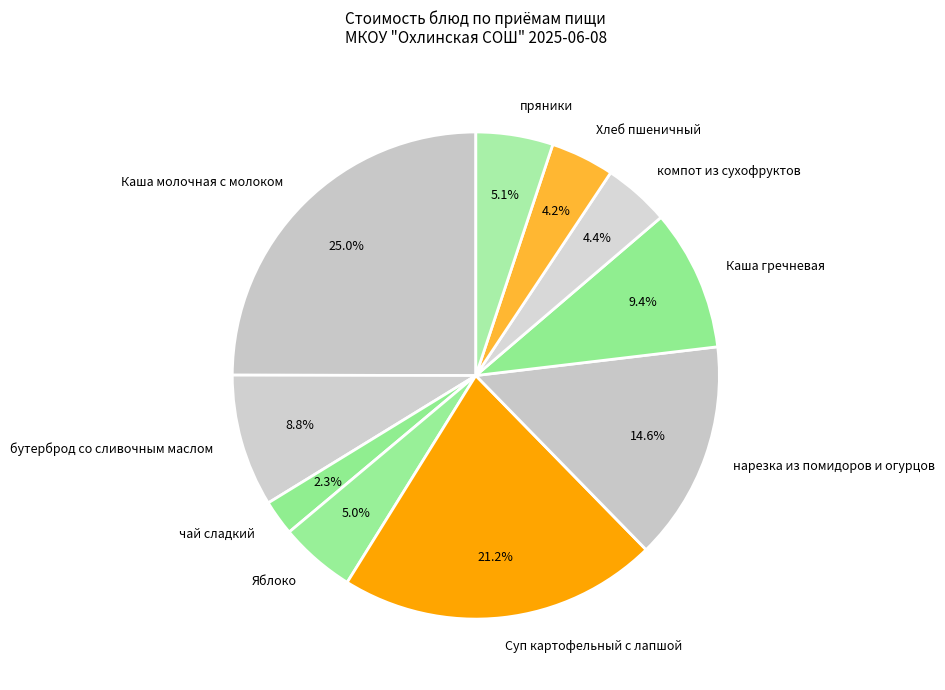

Combined, what portion of the pie is Хлеб пшеничный and Каша гречневая?

13.6%